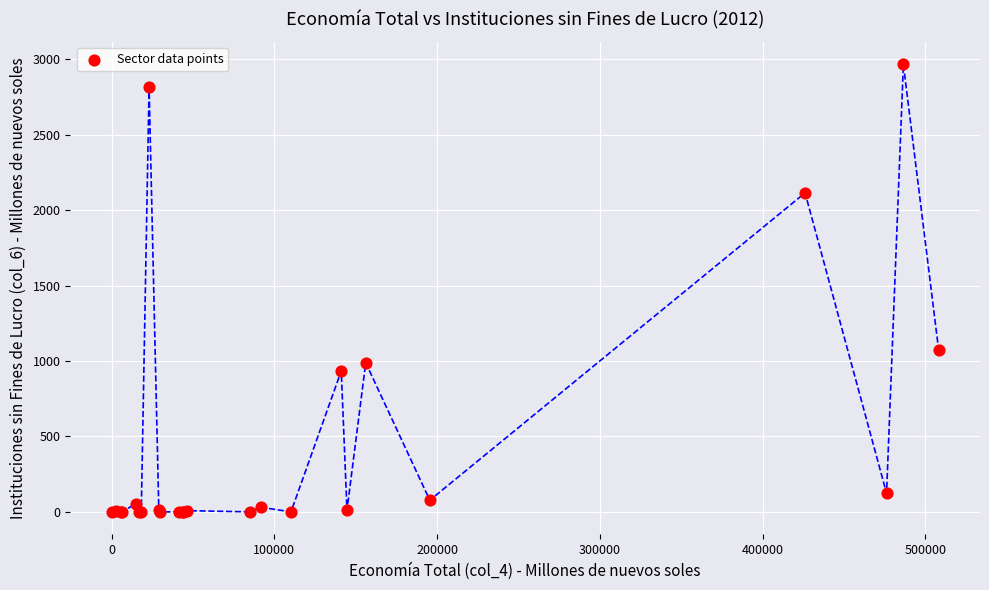

What Y value in the scatter plot is closest to 1482?

1073